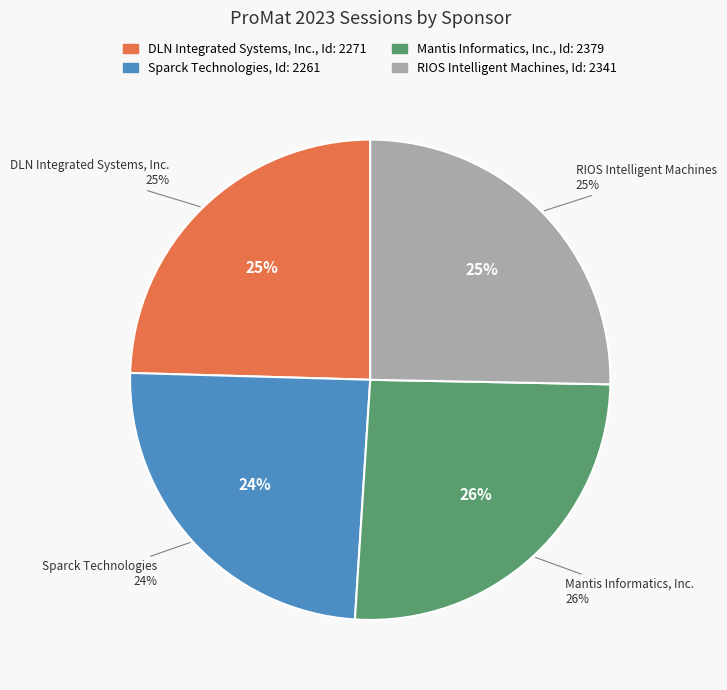

Which category has the biggest portion of the pie?

Mantis Informatics, Inc.